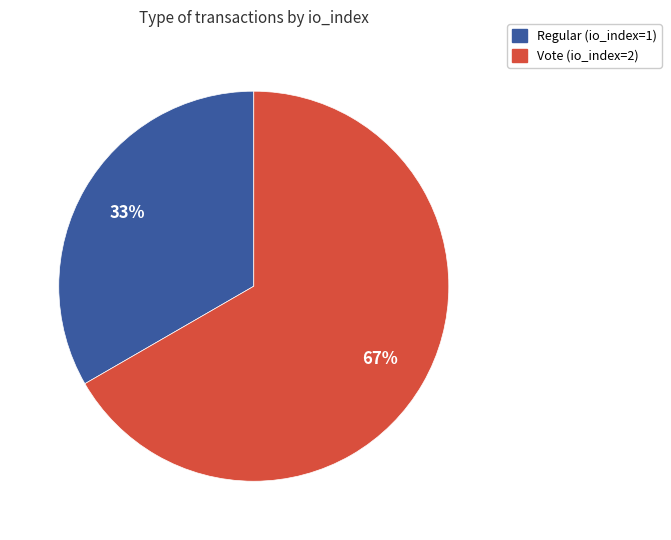

To the nearest percent, what portion does Regular represent?

33%